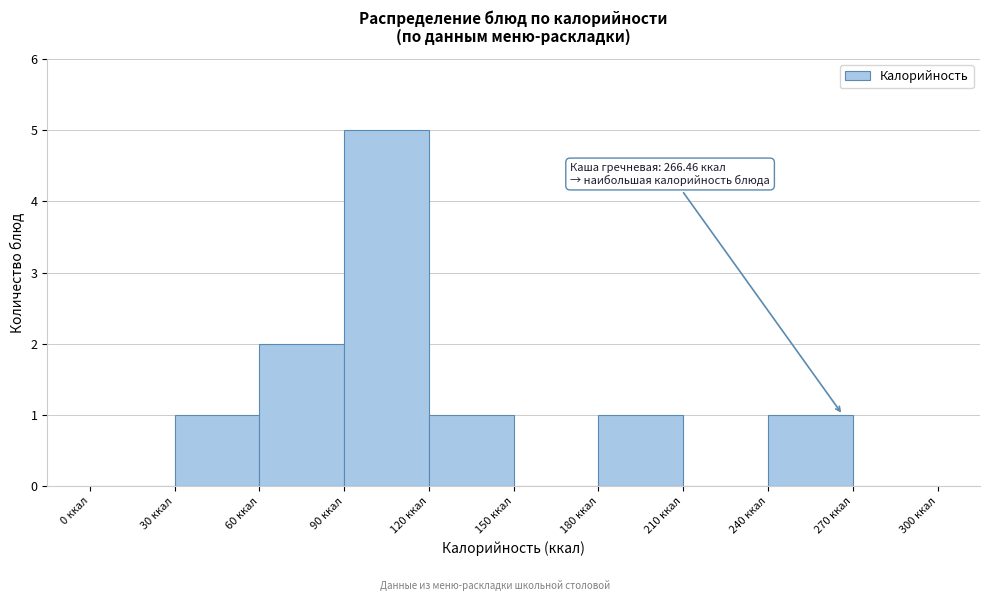

Which range on the x-axis has the tallest bar?

90 to 120